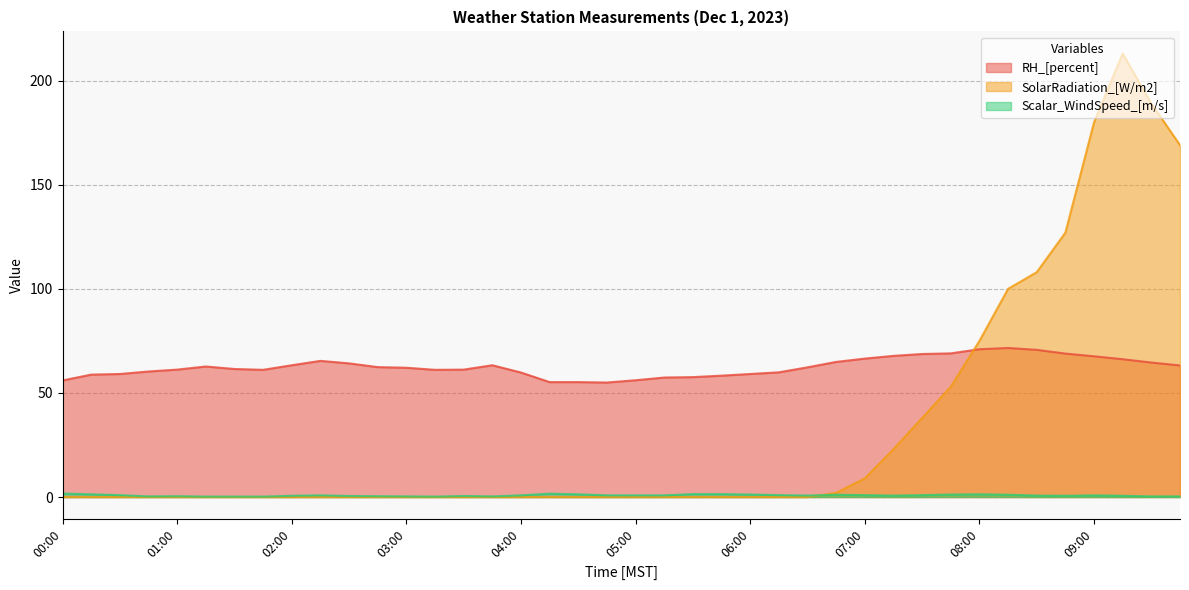

What is the lowest value of the Scalar_WindSpeed_[m/s] series?

0.2